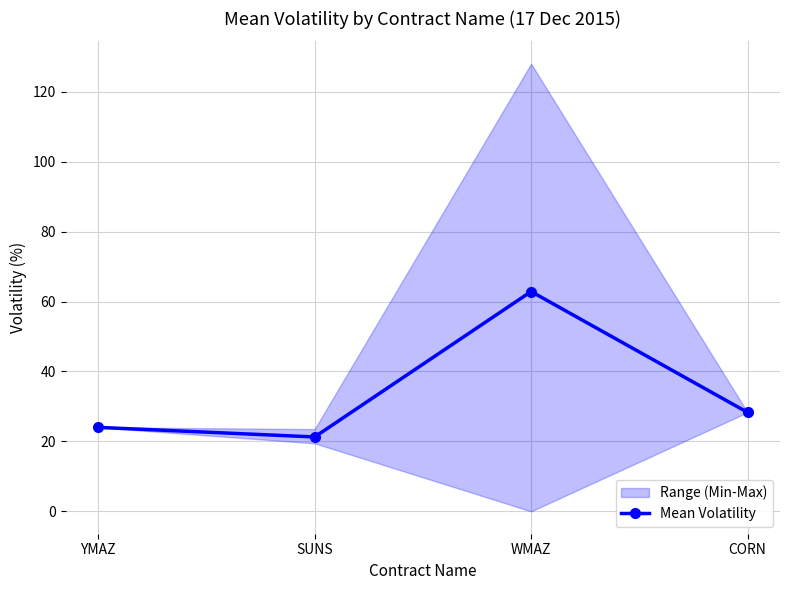

What is the ratio of the value at SUNS to the value at CORN?

0.8